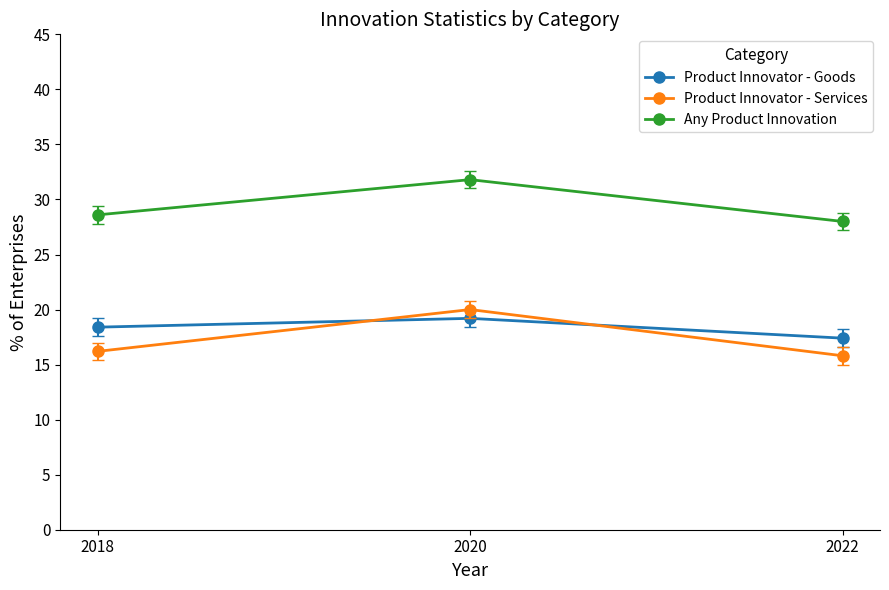

True or false: Any Product Innovation has a value of 28.0 at 2022.

True